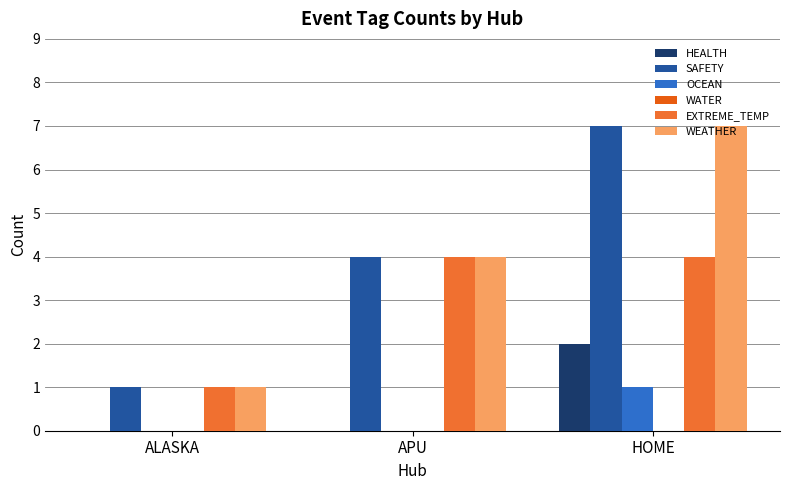

True or false: HEALTH has a value of 1 at ALASKA.

False